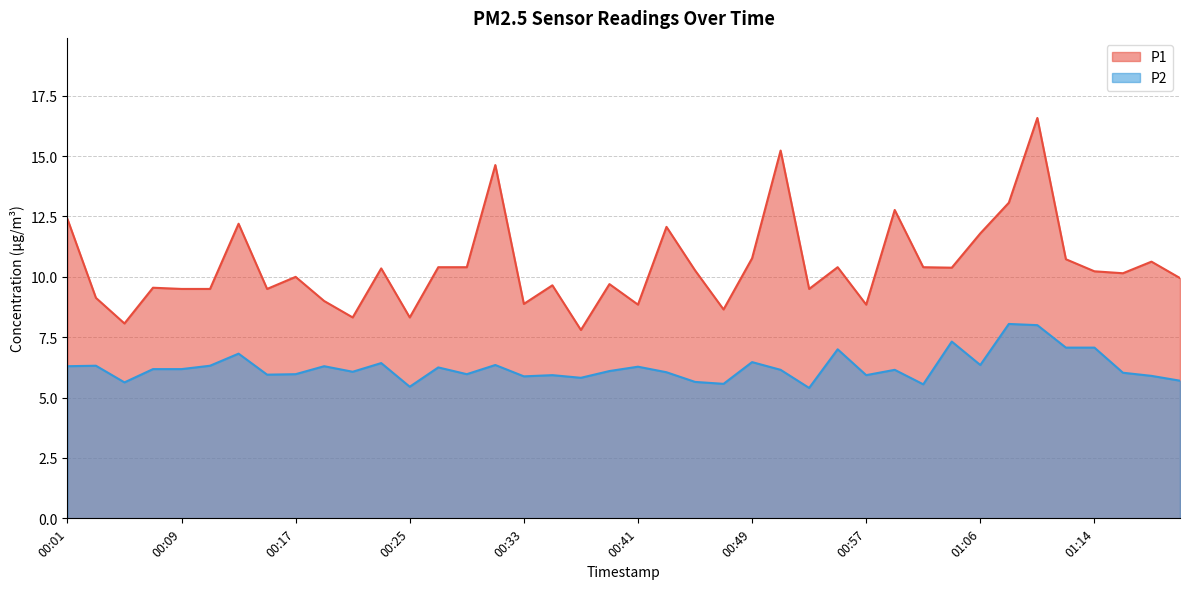

Rank the categories by P2 value from lowest to highest.

00:53, 00:25, 01:01, 00:47, 00:05, 00:45, 01:20, 00:37, 00:33, 01:18, 00:35, 00:57, 00:15, 00:17, 00:29, 01:16, 00:43, 00:21, 00:39, 00:51, 00:59, 00:07, 00:09, 00:27, 00:41, 00:01, 00:19, 00:03, 00:11, 00:31, 01:06, 00:23, 00:49, 00:13, 00:55, 01:12, 01:14, 01:04, 01:10, 01:08